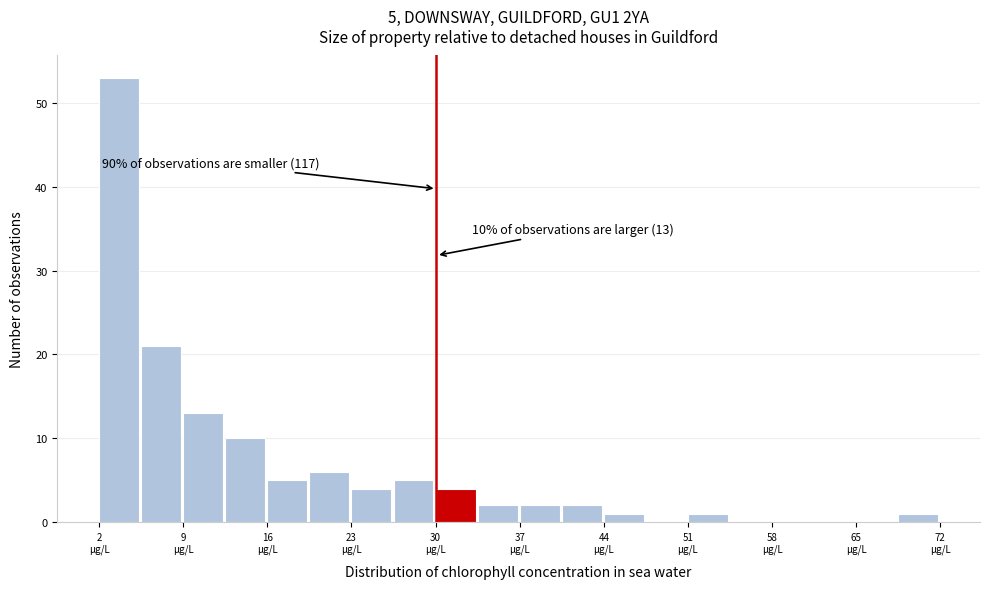

Read against the x-axis, roughly where is the centre of the tallest bar?

3